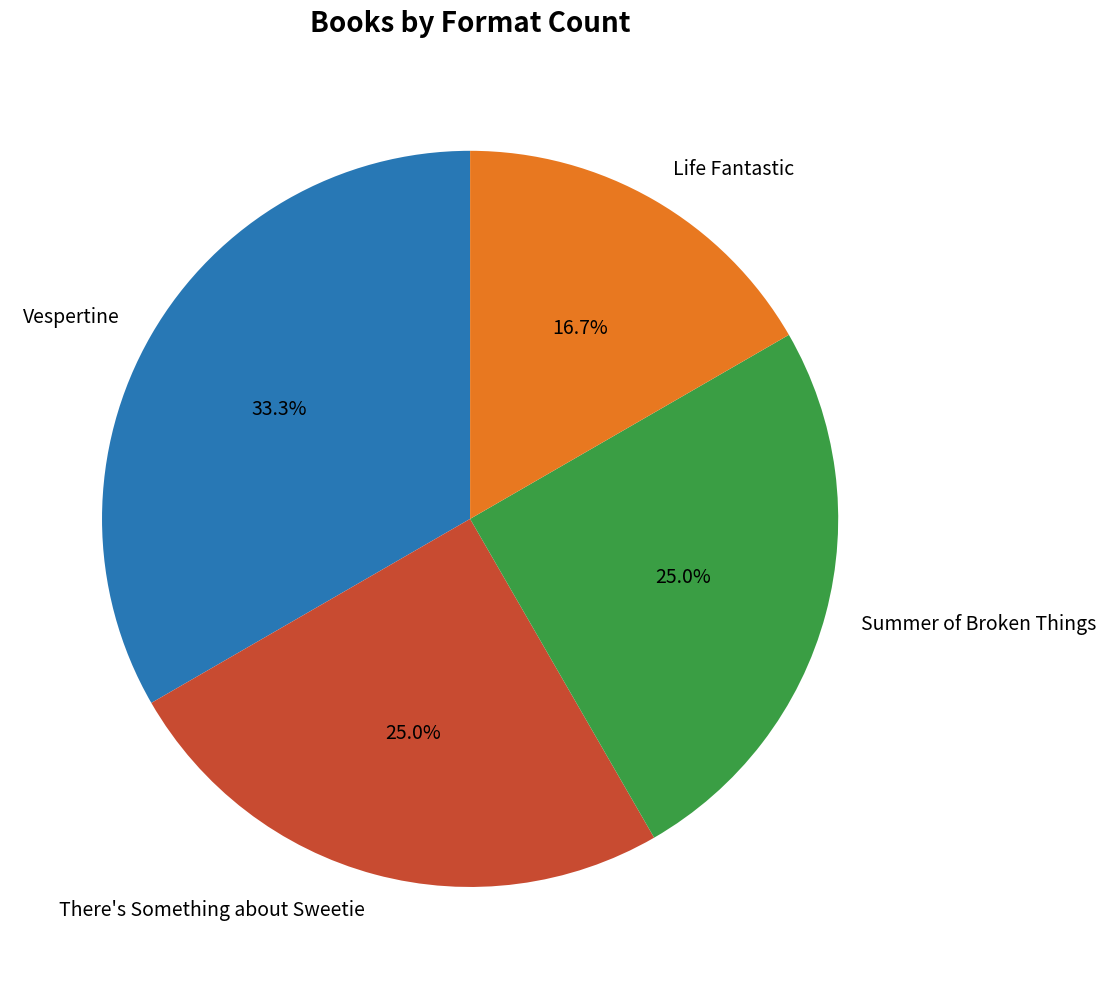

To the nearest percent, what percentage of the pie is Life Fantastic?

17%